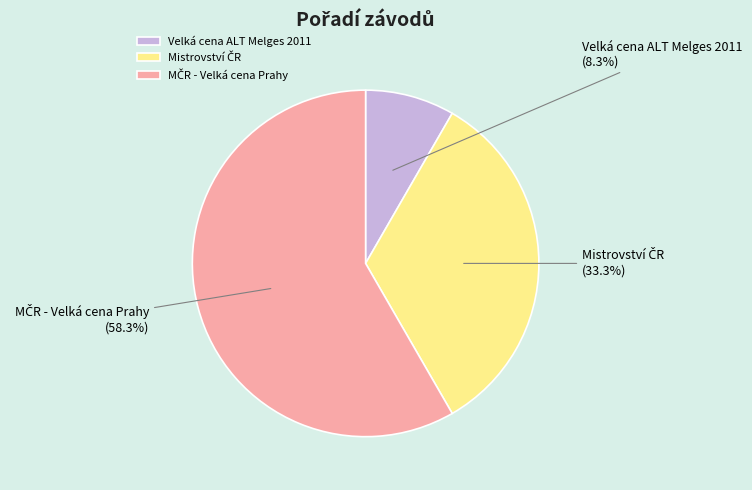

How much of the chart is everything except Velká cena ALT Melges 2011?

91.7%